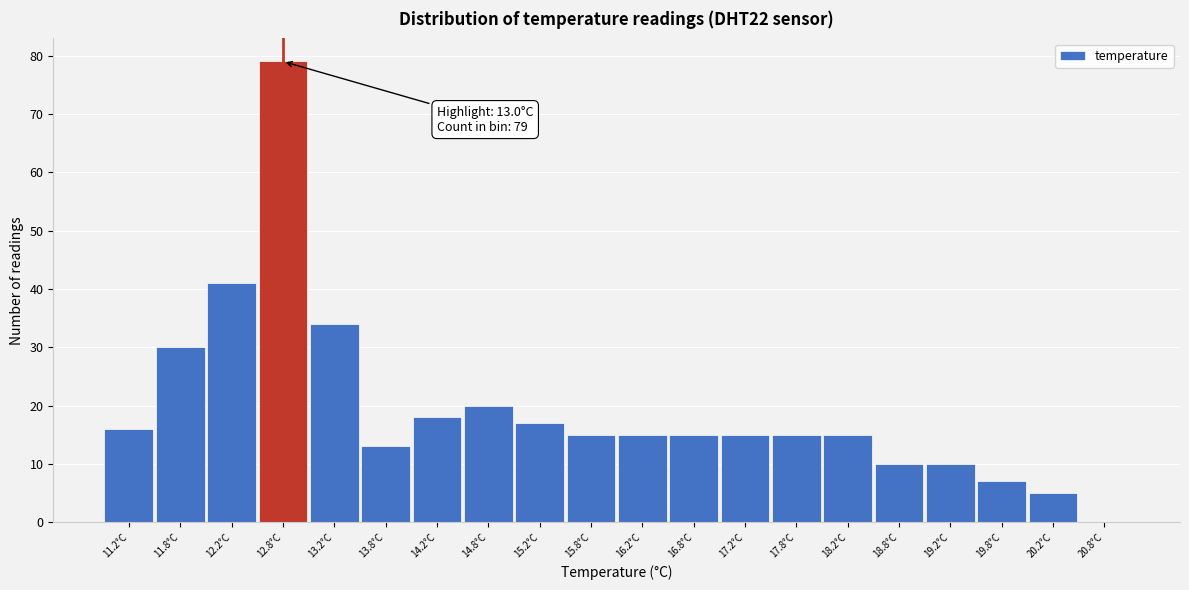

Reading left to right, transcribe all the data shown in this chart.

11.2°C=16	11.8°C=30	12.2°C=41	12.8°C=79	13.2°C=34	13.8°C=13	14.2°C=18	14.8°C=20	15.2°C=17	15.8°C=15	16.2°C=15	16.8°C=15	17.2°C=15	17.8°C=15	18.2°C=15	18.8°C=10	19.2°C=10	19.8°C=7	20.2°C=5	20.8°C=0